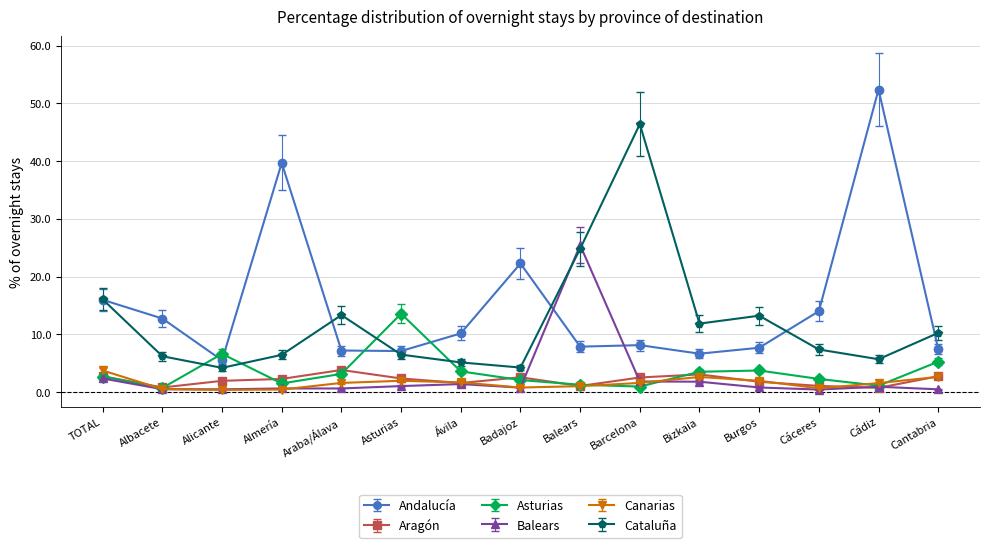

What position from the left is Burgos?

12